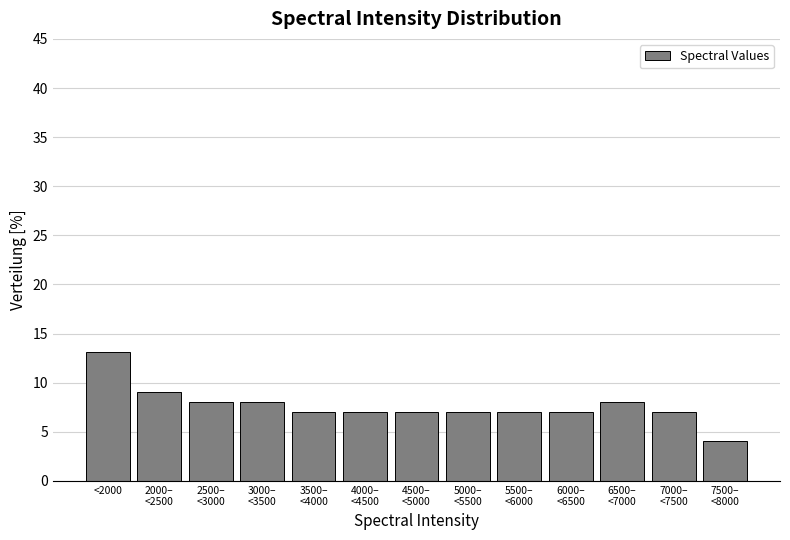

Reading left to right, list all the values displayed in this chart.

13.1	9.1	8.1	8.1	7.1	7.1	7.1	7.1	7.1	7.1	8.1	7.1	4.0